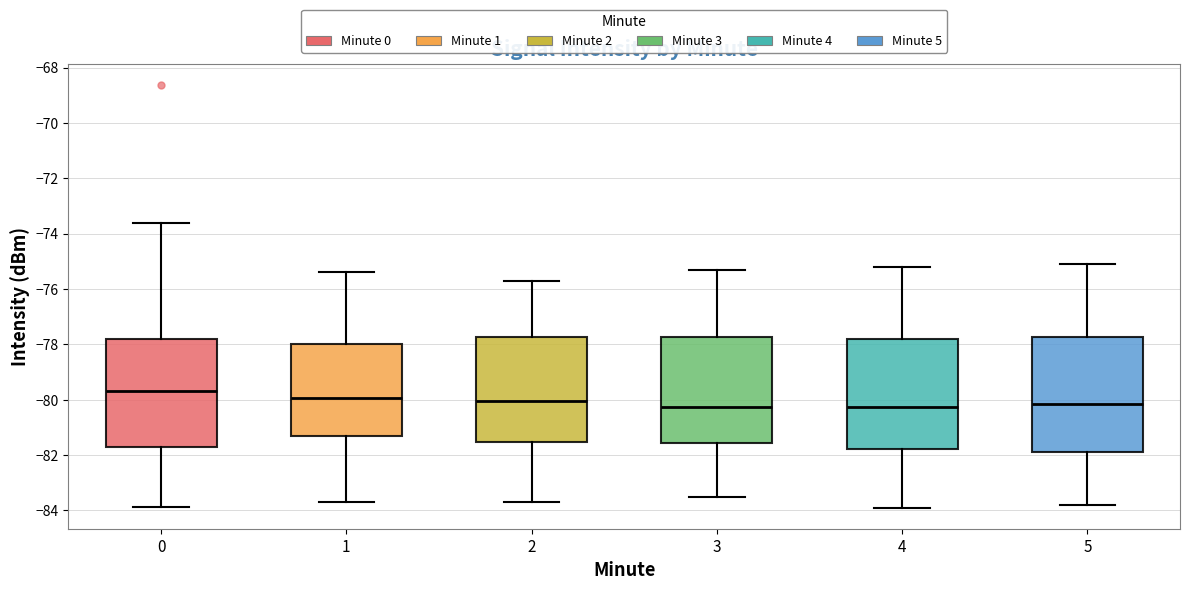

Reading left to right, read every box against the y-axis: the position of its median line, the range the box covers, and the ends of its whiskers. The values are not printed on the chart, so give them approximately, as read against the axis.

0: median -79.8, box -81.8 to -77.8, whiskers -83.8 to -73.6
1: median -80.0, box -81.4 to -78.0, whiskers -83.6 to -75.4
2: median -80.0, box -81.6 to -77.8, whiskers -83.6 to -75.6
3: median -80.2, box -81.6 to -77.8, whiskers -83.4 to -75.2
4: median -80.2, box -81.8 to -77.8, whiskers -83.8 to -75.2
5: median -80.2, box -81.8 to -77.8, whiskers -83.8 to -75.0